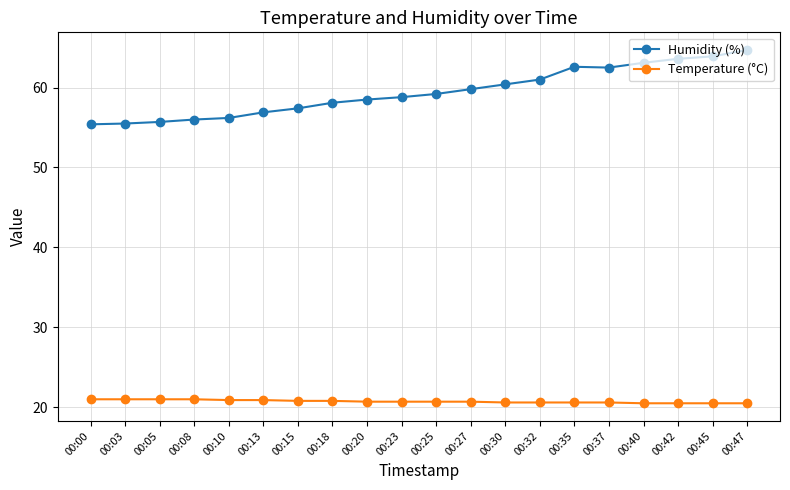

Does the chart have visible grid lines?

Yes